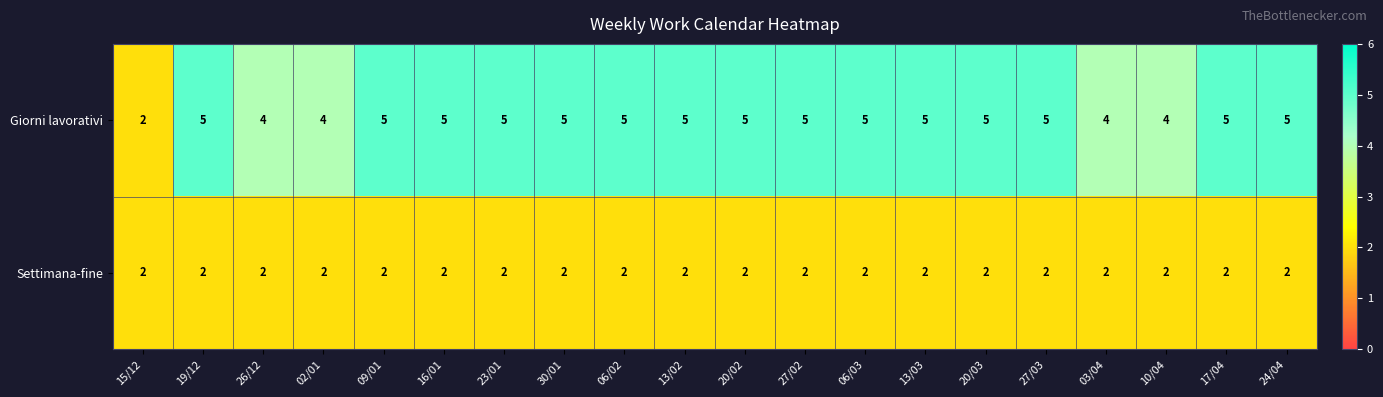

How many Giorni lavorativi values are between 5 and 6?

15